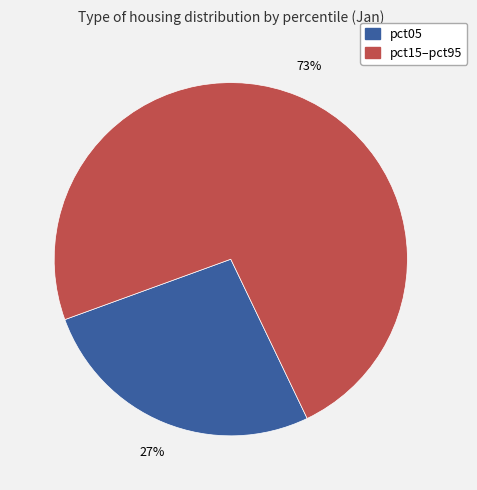

Does any single category account for the majority?

Yes